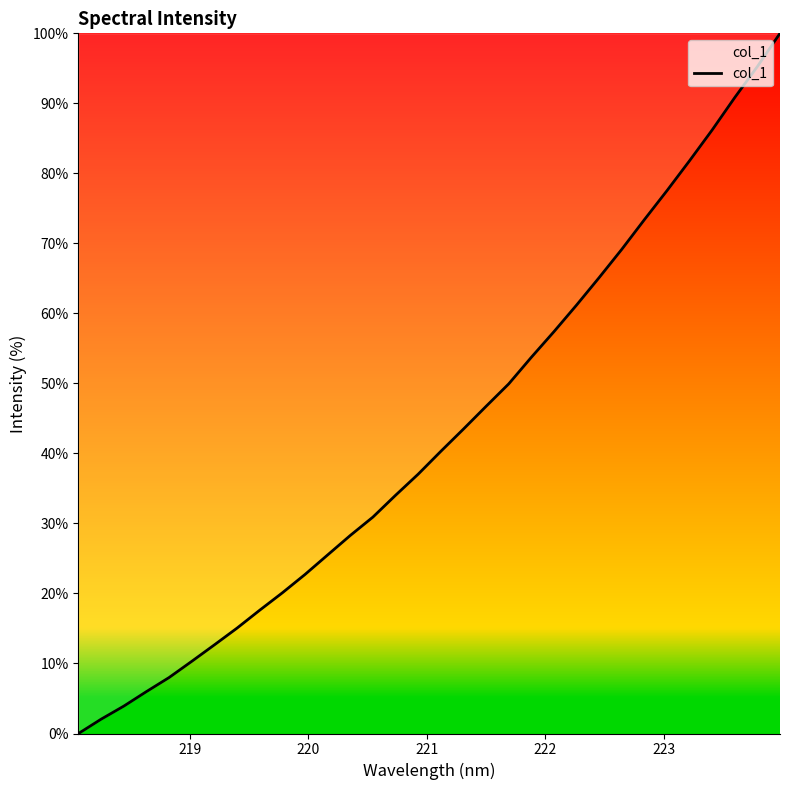

What is the difference between the maximum and minimum values?

100.0